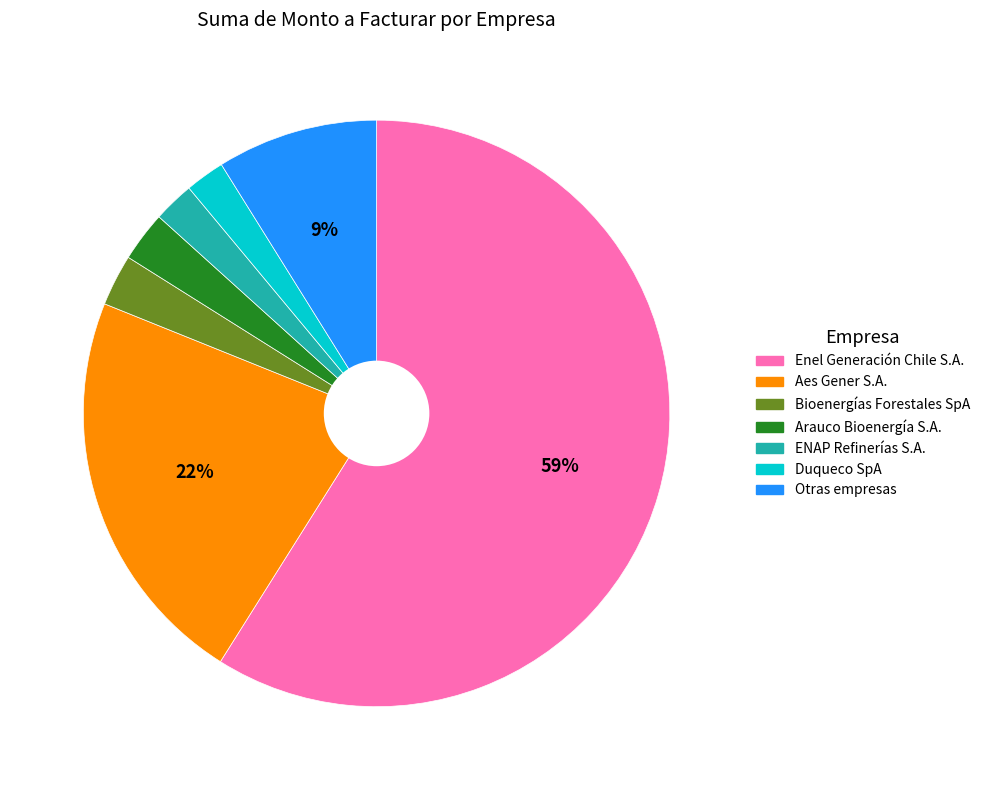

Does any single category account for the majority?

Yes